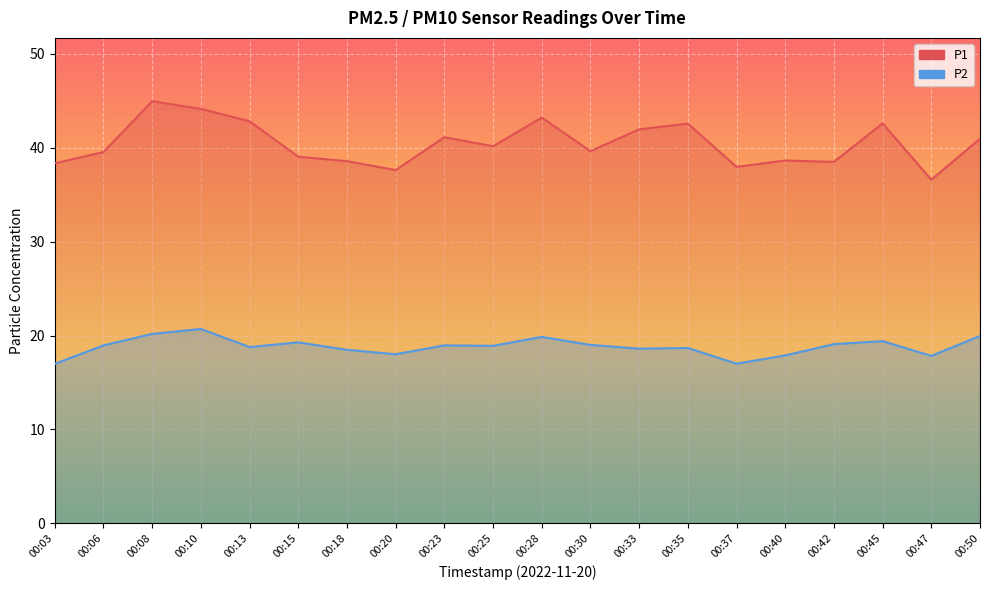

What is the value of the P1 point at the 20th from the left?

41.0